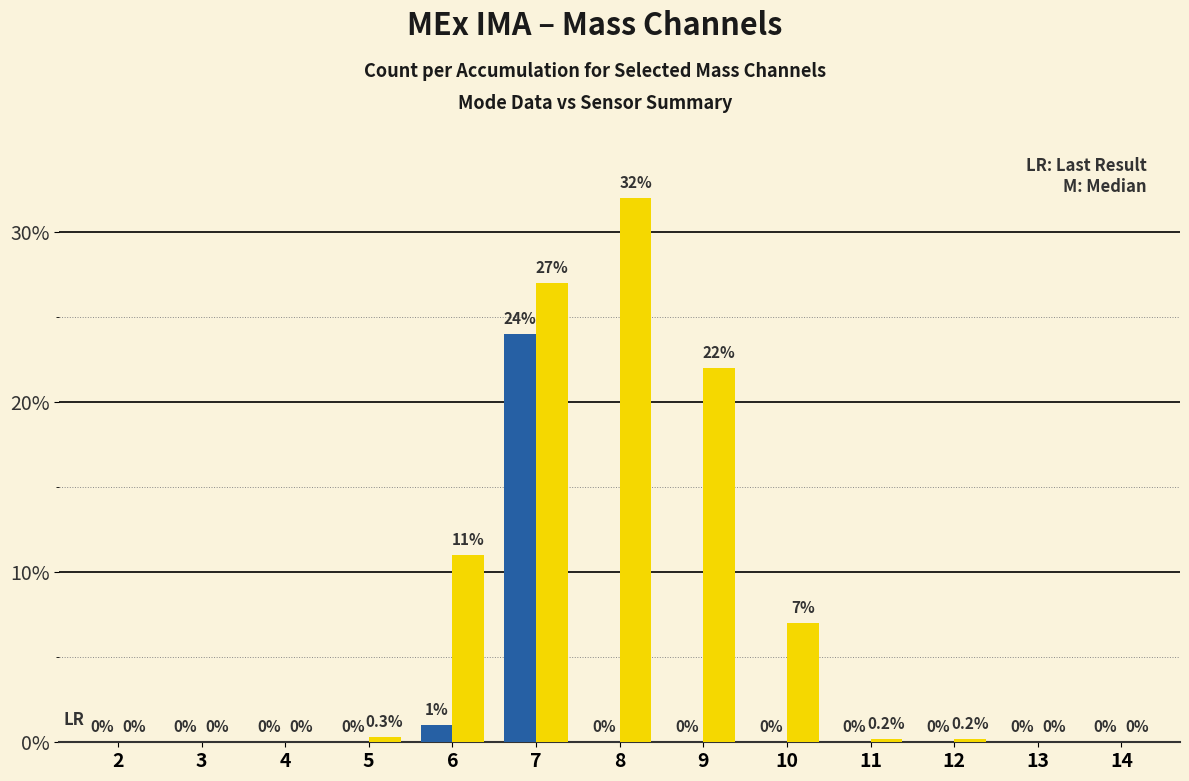

How many groups of bars are there?

13